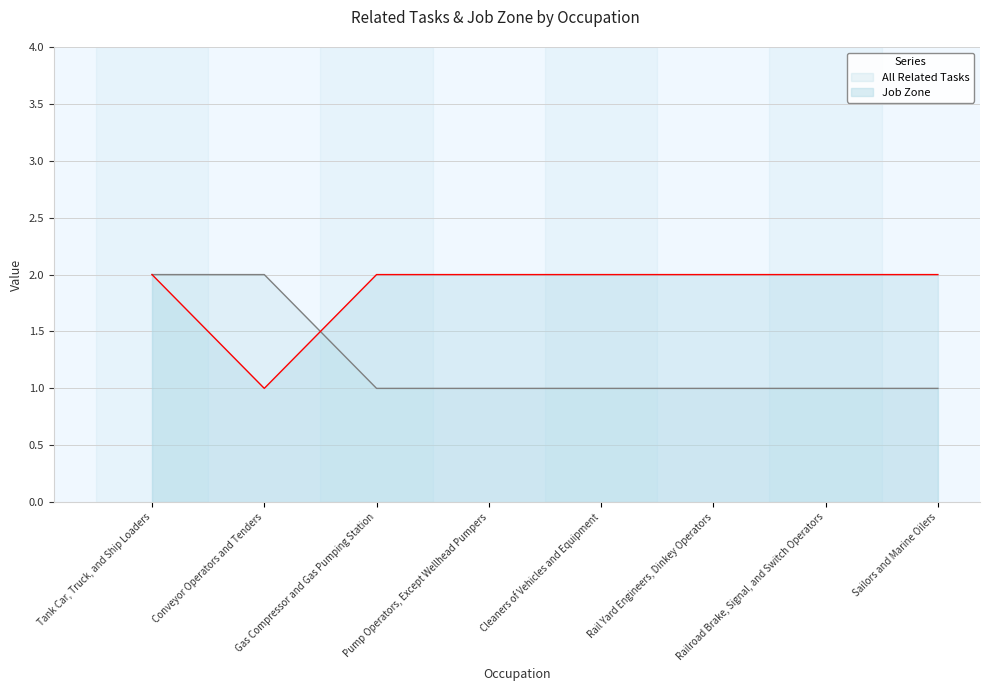

What is the label of the 3rd point from the left?

Gas Compressor and Gas Pumping Station